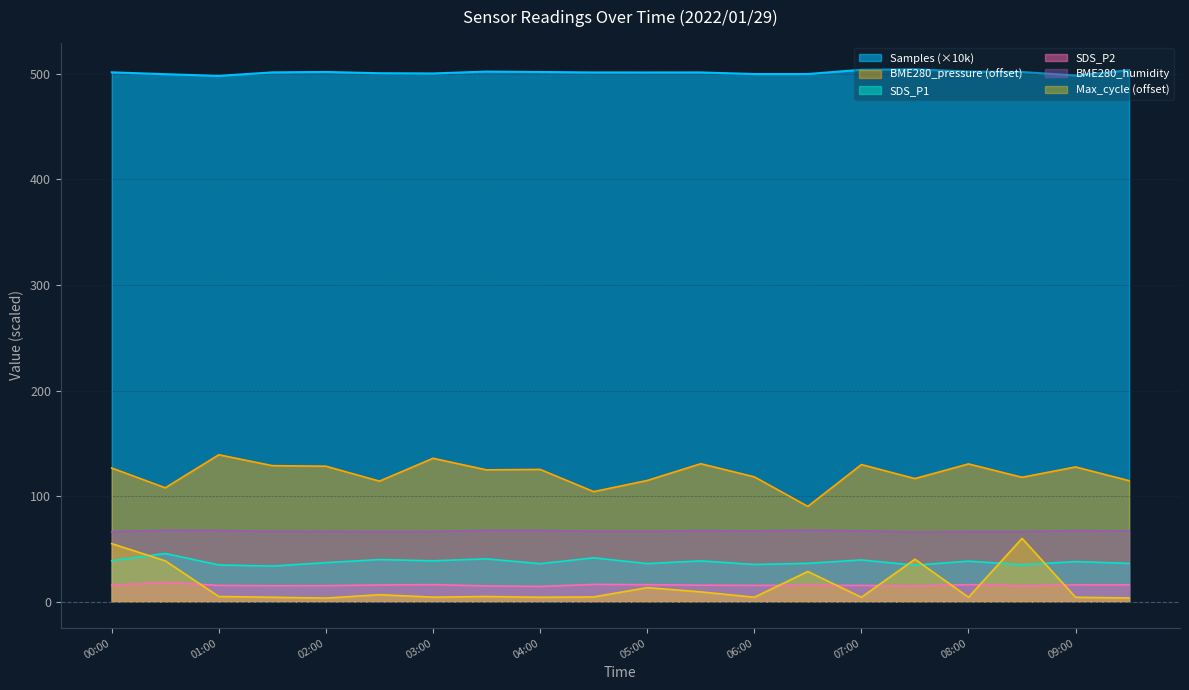

What are all the series names shown in the legend?

Samples (×10k), BME280_pressure (offset), SDS_P1, SDS_P2, BME280_humidity, Max_cycle (offset)